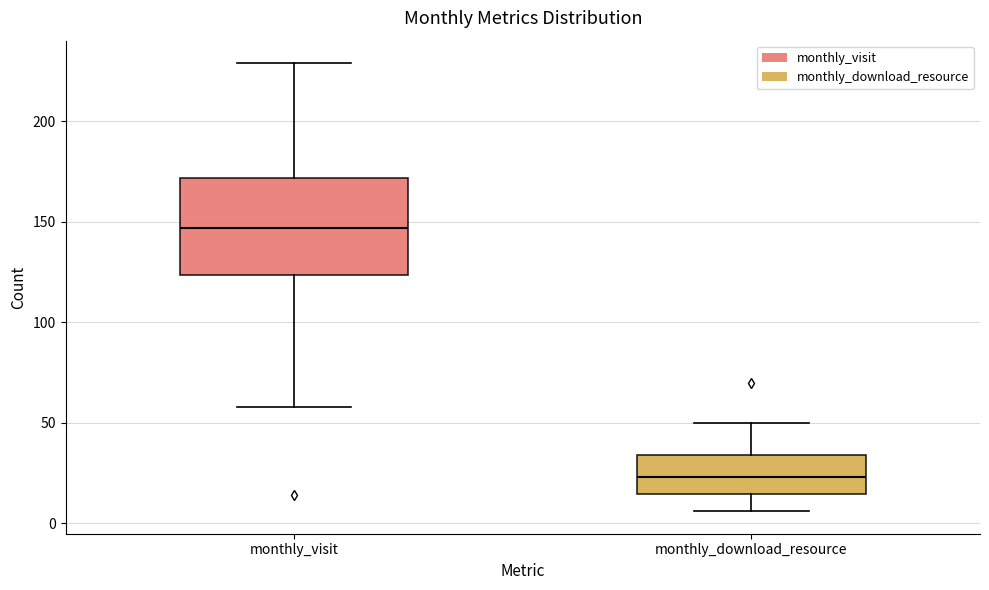

Reading left to right, read every box against the y-axis: the position of its median line, the range the box covers, and the ends of its whiskers. The values are not printed on the chart, so give them approximately, as read against the axis.

monthly_visit: median 145, box 125 to 170, whiskers 60 to 230
monthly_download_resource: median 25, box 15 to 35, whiskers 5 to 50